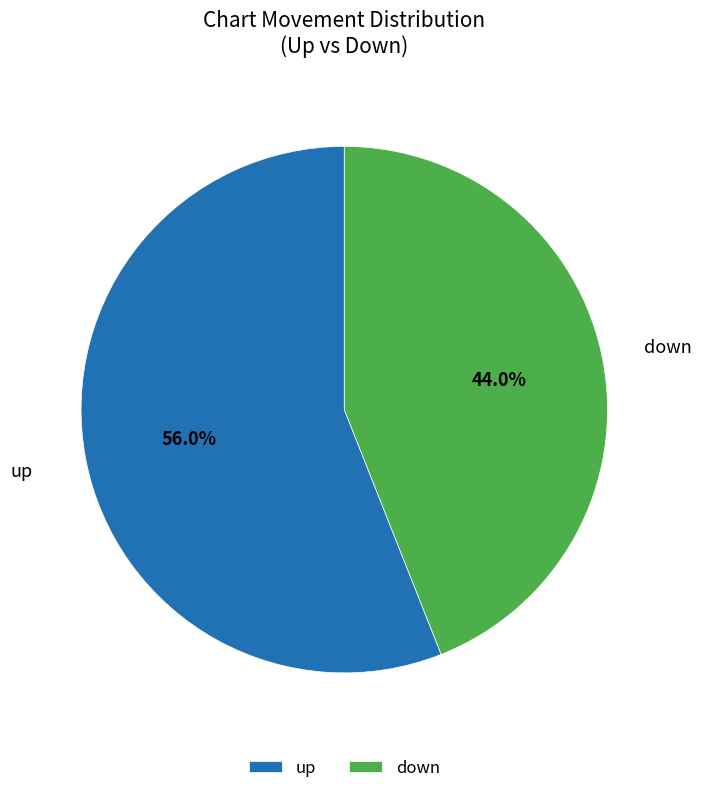

The down slice represents 52% of the pie. True or false?

False